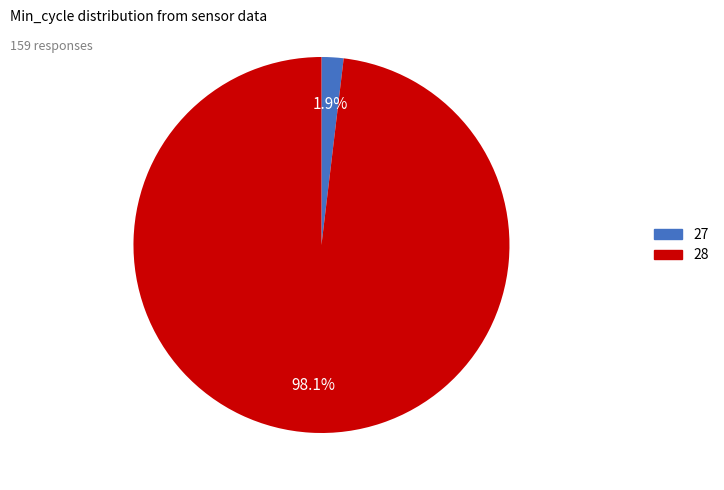

Do 28 and 27 together represent more than half of the pie?

Yes